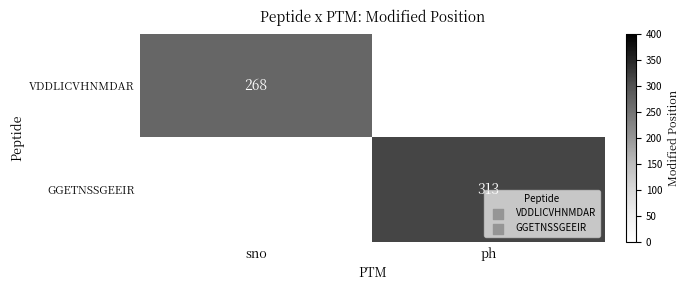

True or false: GGETNSSGEEIR has a value of 313 at ph.

True